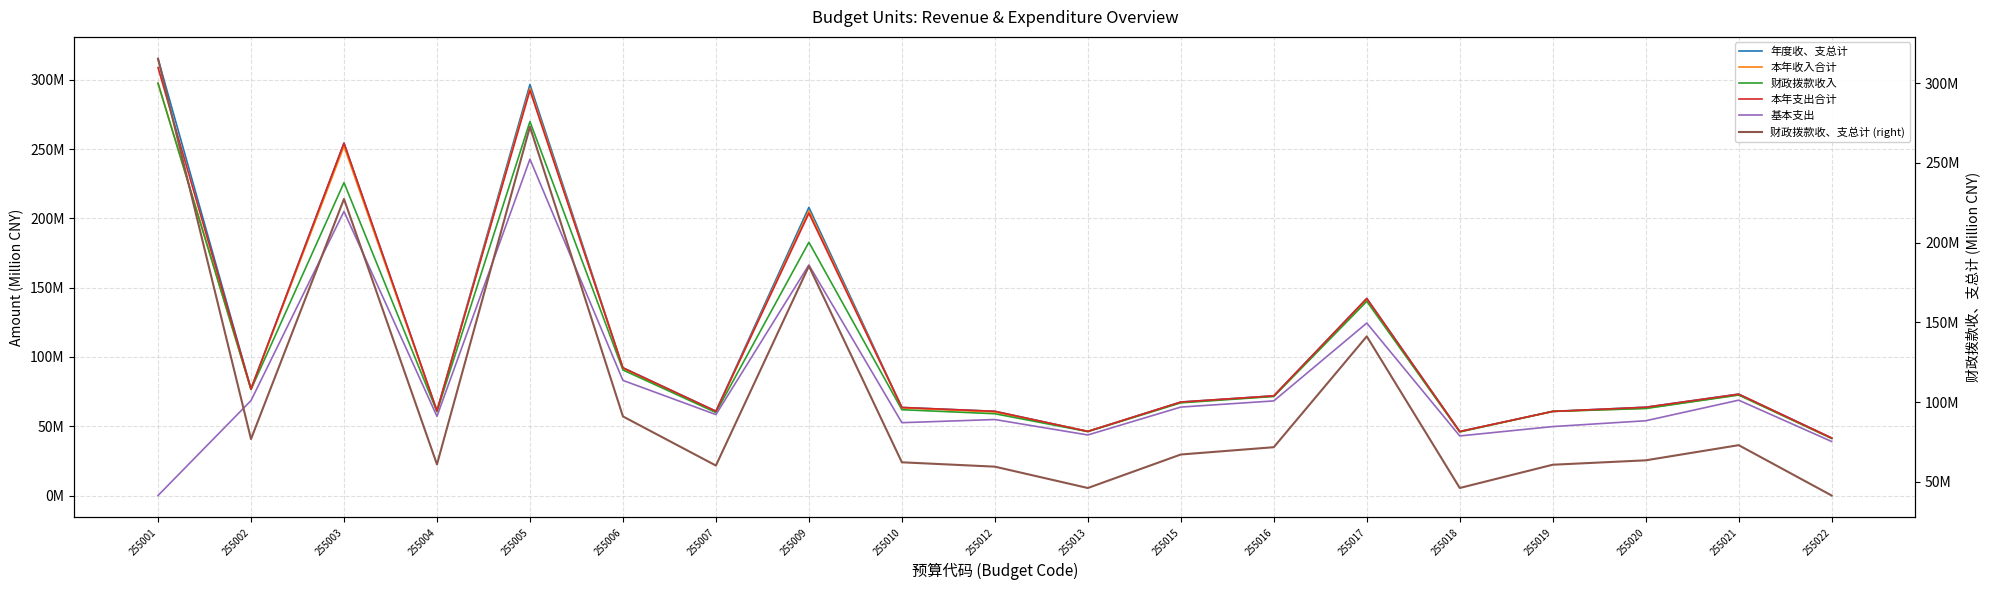

List the series in order of their peak value, lowest first.

基本支出, 本年收入合计, 财政拨款收入, 本年支出合计, 年度收、支总计, 财政拨款收、支总计 (right)